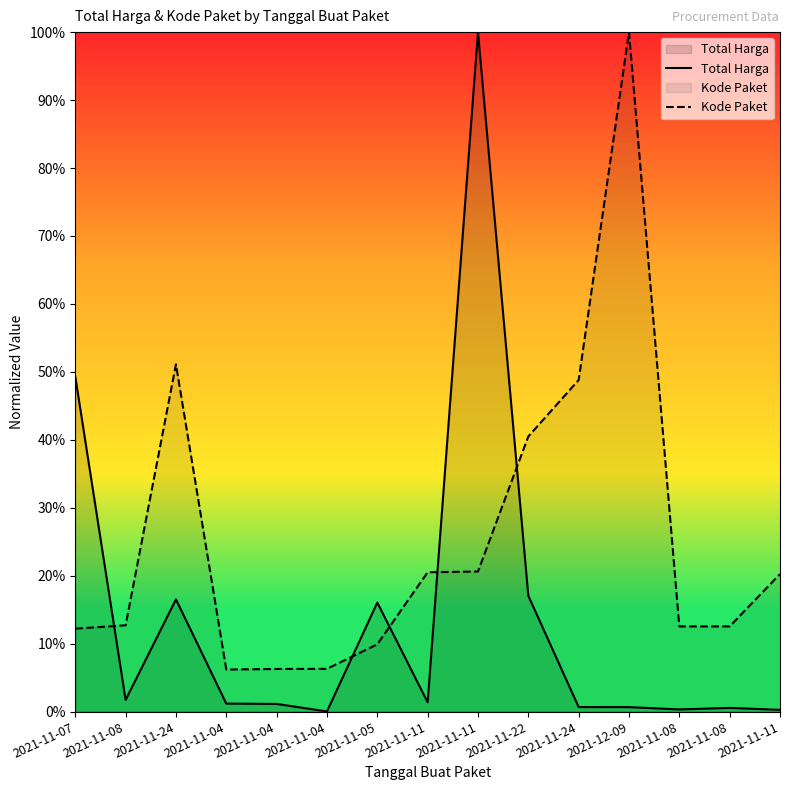

Which series has the largest range (max minus min)?

Total Harga